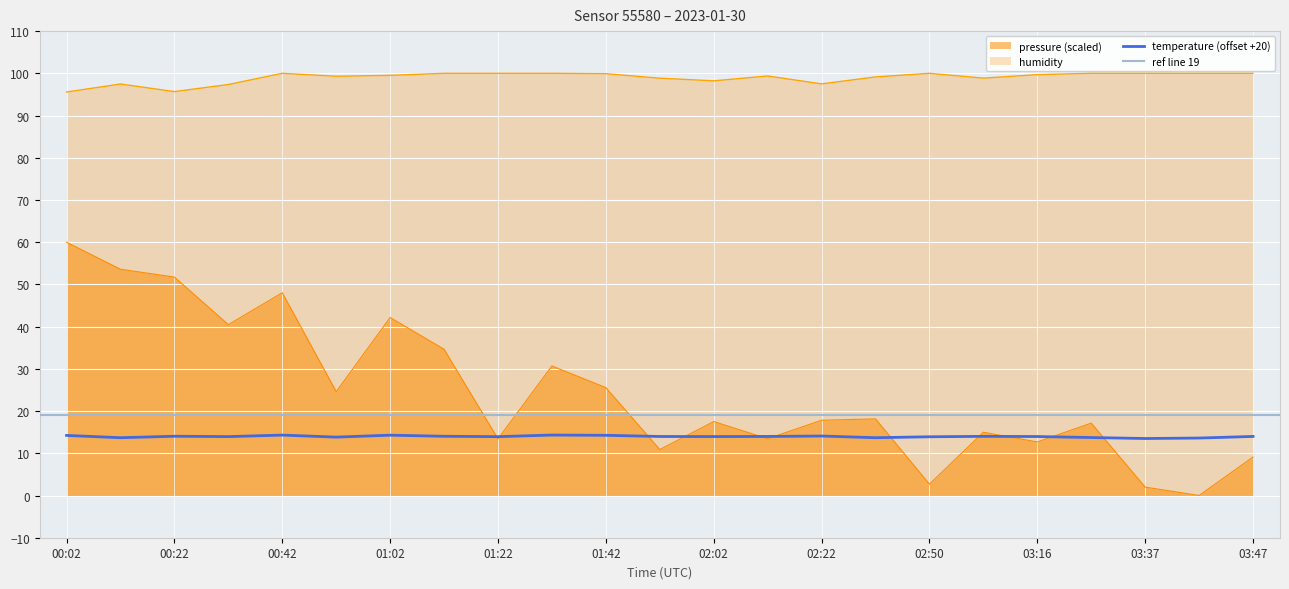

True or false: temperature has more than 0 points higher than both neighbors.

True